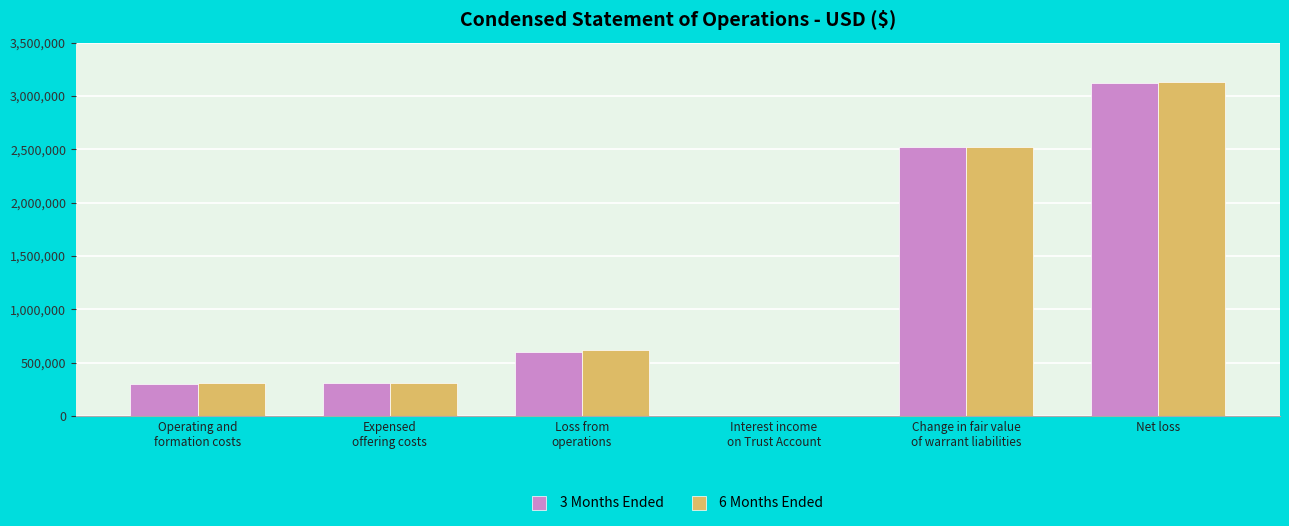

Which category has the highest value in the 3 Months Ended series?

Net loss